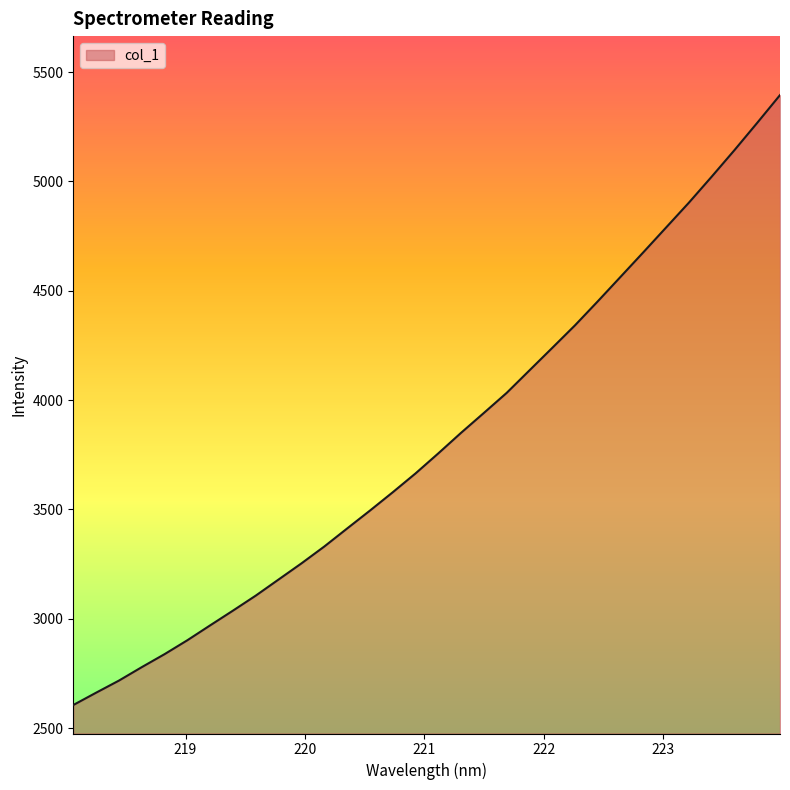

What is the greatest value displayed?

5394.9